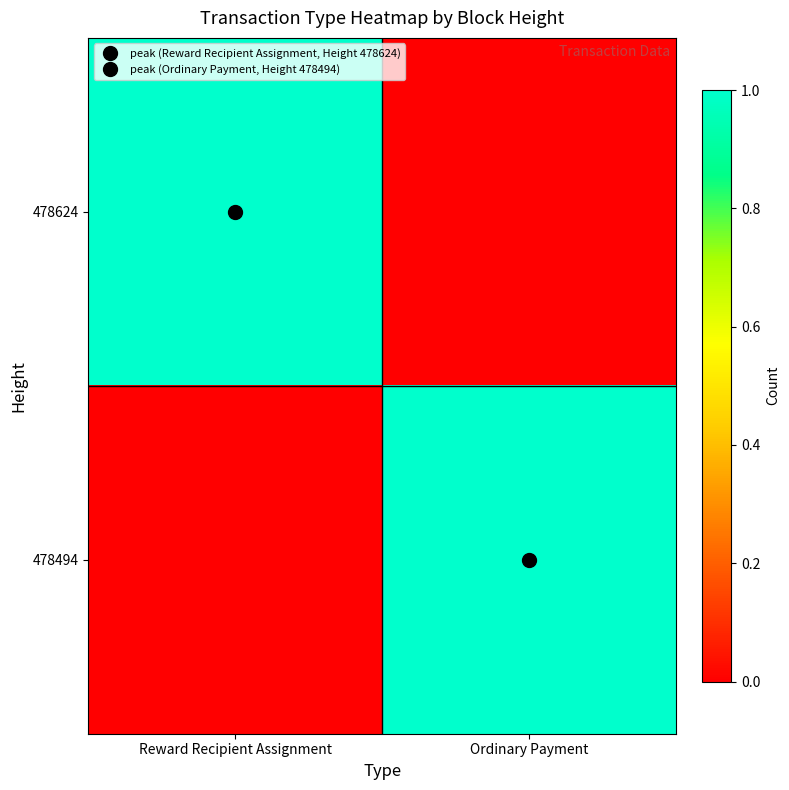

Reading left to right, transcribe all the data shown in this chart.

478624: Reward Recipient Assignment=1	Ordinary Payment=0
478494: Reward Recipient Assignment=0	Ordinary Payment=1